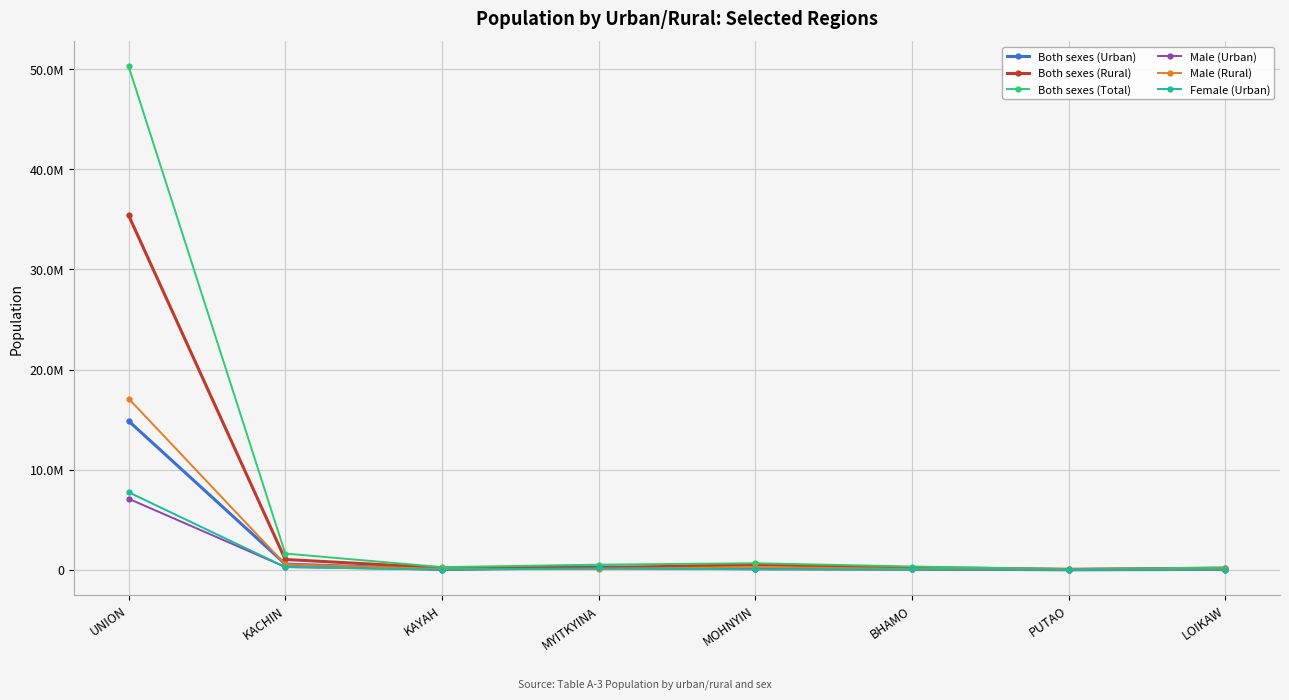

Is this an area chart (filled region under the line)?

No